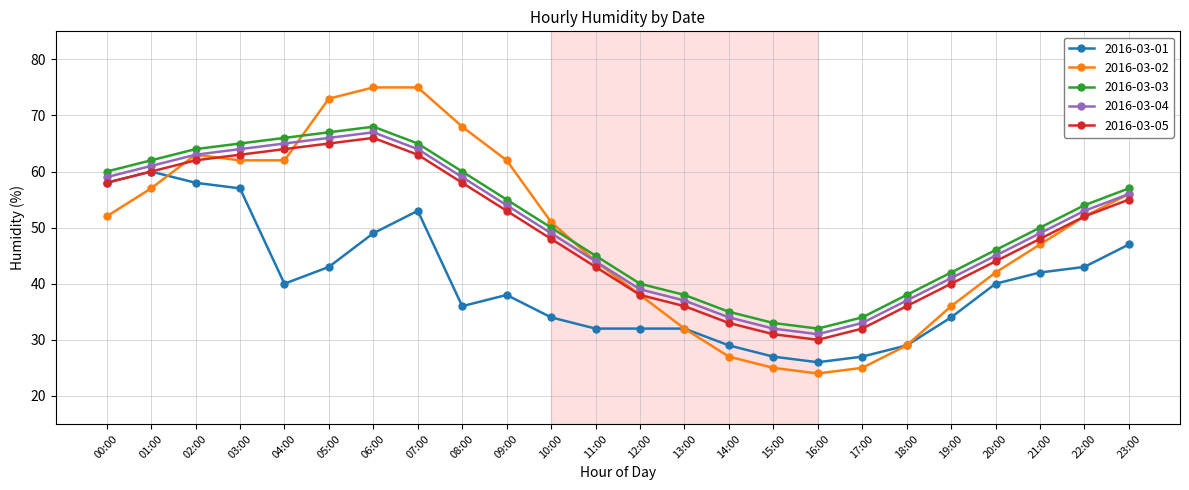

Reading left to right, extract all data points from this chart.

2016-03-01: 00:00=58	01:00=60	02:00=58	03:00=57	04:00=40	05:00=43	06:00=49	07:00=53	08:00=36	09:00=38	10:00=34	11:00=32	12:00=32	13:00=32	14:00=29	15:00=27	16:00=26	17:00=27	18:00=29	19:00=34	20:00=40	21:00=42	22:00=43	23:00=47
2016-03-02: 00:00=52	01:00=57	02:00=63	03:00=62	04:00=62	05:00=73	06:00=75	07:00=75	08:00=68	09:00=62	10:00=51	11:00=44	12:00=38	13:00=32	14:00=27	15:00=25	16:00=24	17:00=25	18:00=29	19:00=36	20:00=42	21:00=47	22:00=52	23:00=56
2016-03-03: 00:00=60	01:00=62	02:00=64	03:00=65	04:00=66	05:00=67	06:00=68	07:00=65	08:00=60	09:00=55	10:00=50	11:00=45	12:00=40	13:00=38	14:00=35	15:00=33	16:00=32	17:00=34	18:00=38	19:00=42	20:00=46	21:00=50	22:00=54	23:00=57
2016-03-04: 00:00=59	01:00=61	02:00=63	03:00=64	04:00=65	05:00=66	06:00=67	07:00=64	08:00=59	09:00=54	10:00=49	11:00=44	12:00=39	13:00=37	14:00=34	15:00=32	16:00=31	17:00=33	18:00=37	19:00=41	20:00=45	21:00=49	22:00=53	23:00=56
2016-03-05: 00:00=58	01:00=60	02:00=62	03:00=63	04:00=64	05:00=65	06:00=66	07:00=63	08:00=58	09:00=53	10:00=48	11:00=43	12:00=38	13:00=36	14:00=33	15:00=31	16:00=30	17:00=32	18:00=36	19:00=40	20:00=44	21:00=48	22:00=52	23:00=55